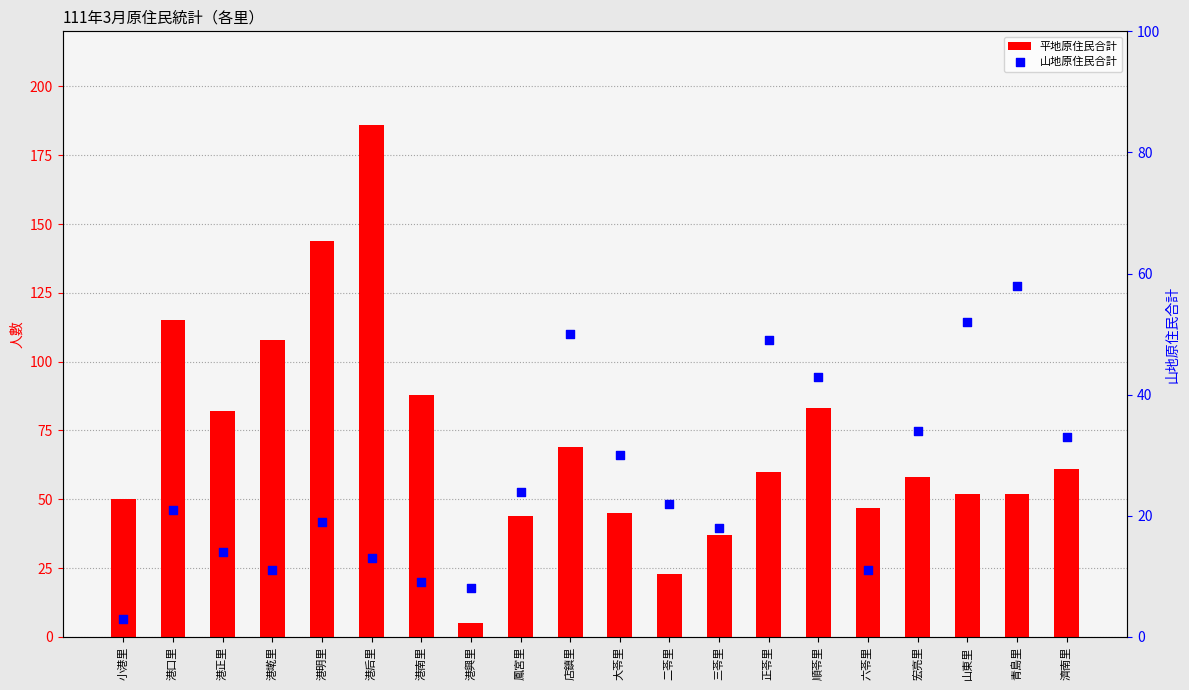

What is the total value across all series at 港口里?

136